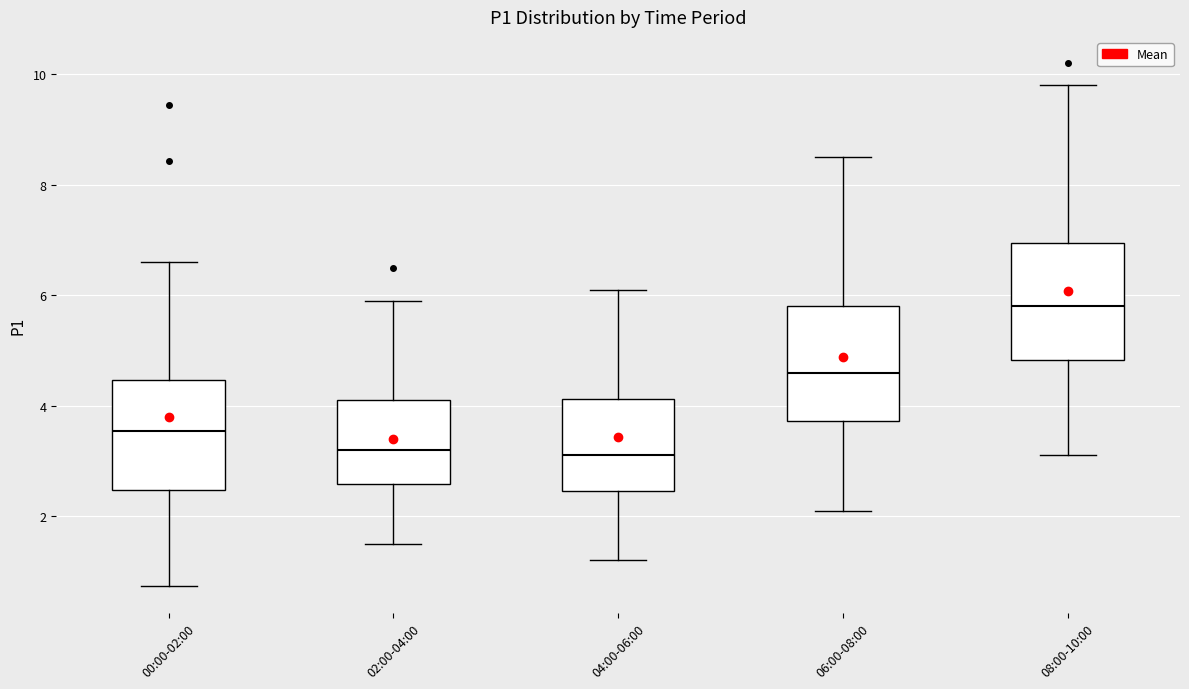

Reading left to right, transcribe this box plot: for each box, give where its median line is, the range the box spans, and where its two whiskers end, as read against the y-axis. The values are not printed on the chart, so give them approximately, as read against the axis.

00:00-02:00: median 3.6, box 2.4 to 4.4, whiskers 0.8 to 6.6
02:00-04:00: median 3.2, box 2.6 to 4.2, whiskers 1.6 to 6.0
04:00-06:00: median 3.2, box 2.4 to 4.2, whiskers 1.2 to 6.2
06:00-08:00: median 4.6, box 3.8 to 5.8, whiskers 2.2 to 8.6
08:00-10:00: median 5.8, box 4.8 to 7.0, whiskers 3.2 to 9.8